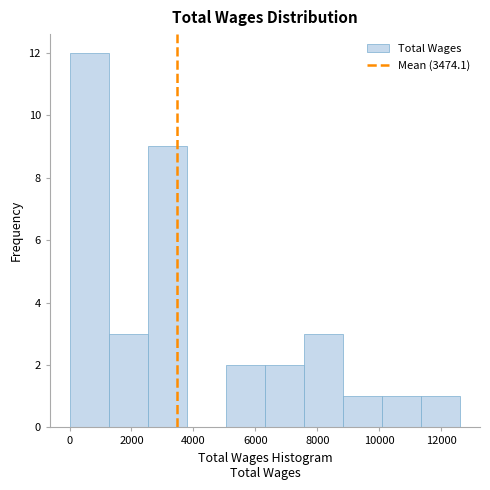

Reading left to right, list every bar in this chart as the range it spans on the x-axis followed by its height. Neither the bar edges nor the heights are printed on the chart, so give them approximately, as read against the axes.

0 to 1200: 12
1200 to 2600: 3
2600 to 3800: 9
3800 to 5000: 0
5000 to 6400: 2
6400 to 7600: 2
7600 to 8800: 3
8800 to 10000: 1
10000 to 11400: 1
11400 to 12600: 1